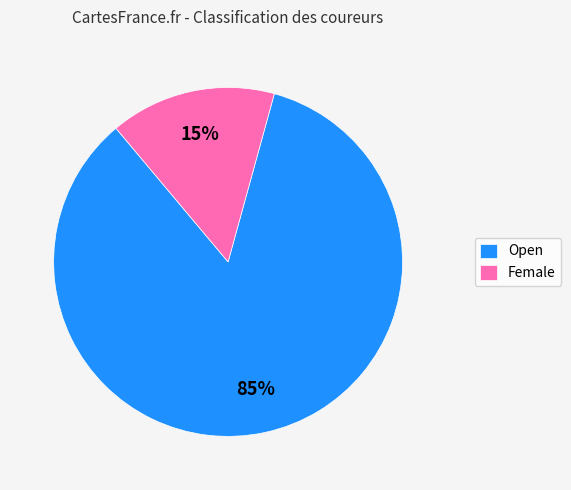

To the nearest percent, what portion does Open represent?

85%